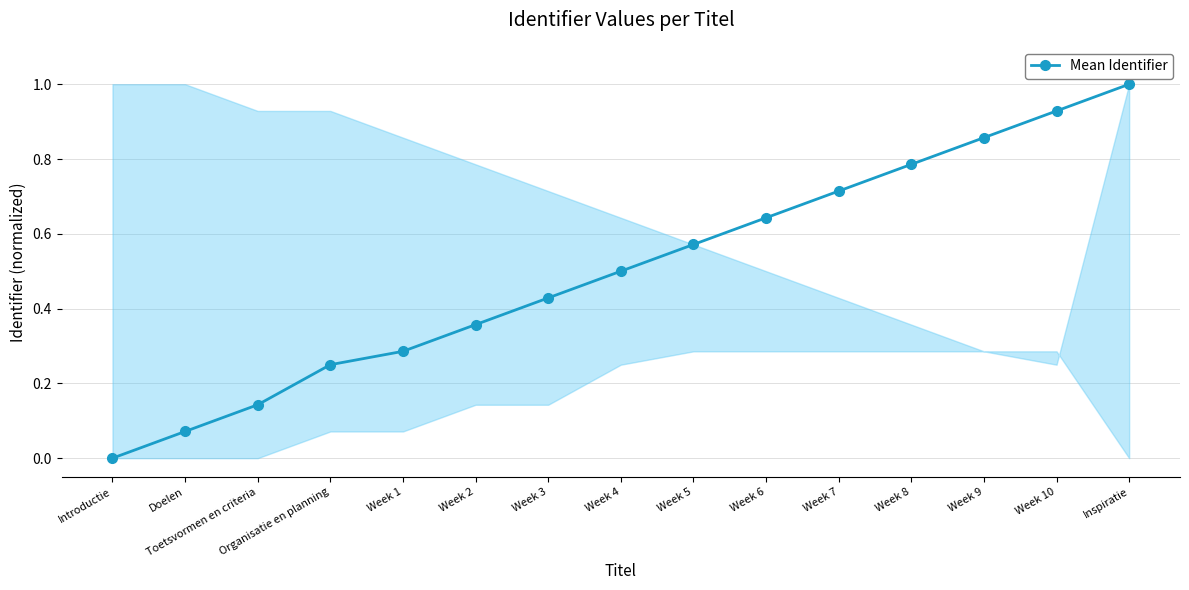

What is the label of the 2nd point from the left?

Doelen